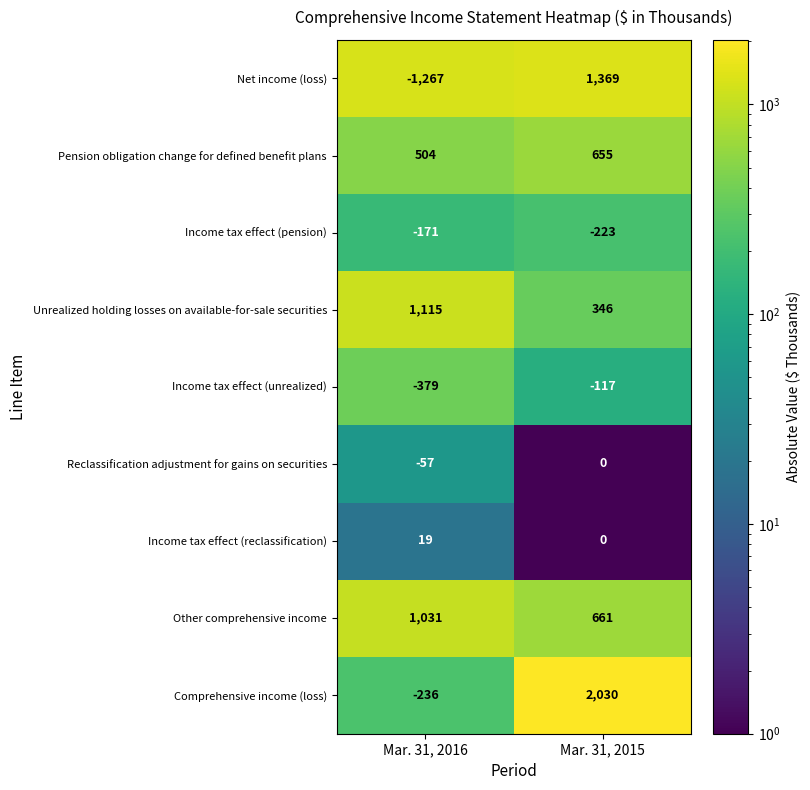

At which category does the chart reach its peak across all series?

Mar. 31, 2015